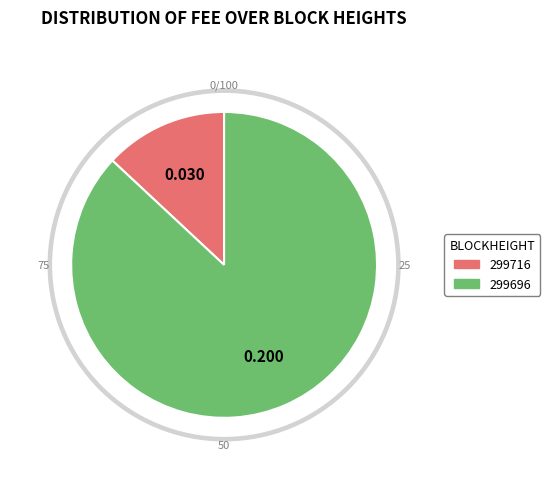

Count the number of slices in the pie.

2